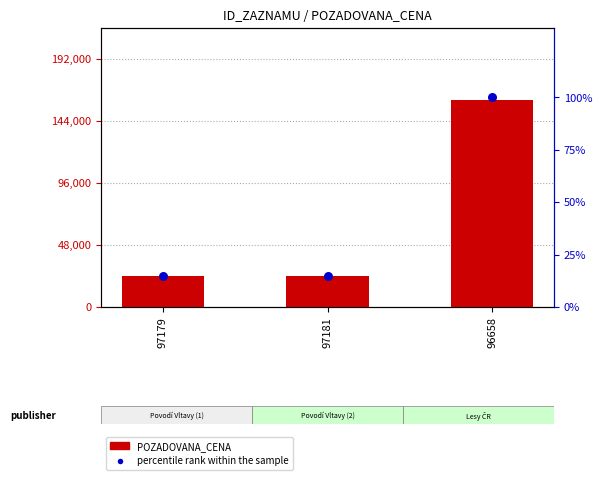

Which series reaches the maximum Y coordinate?

POZADOVANA_CENA